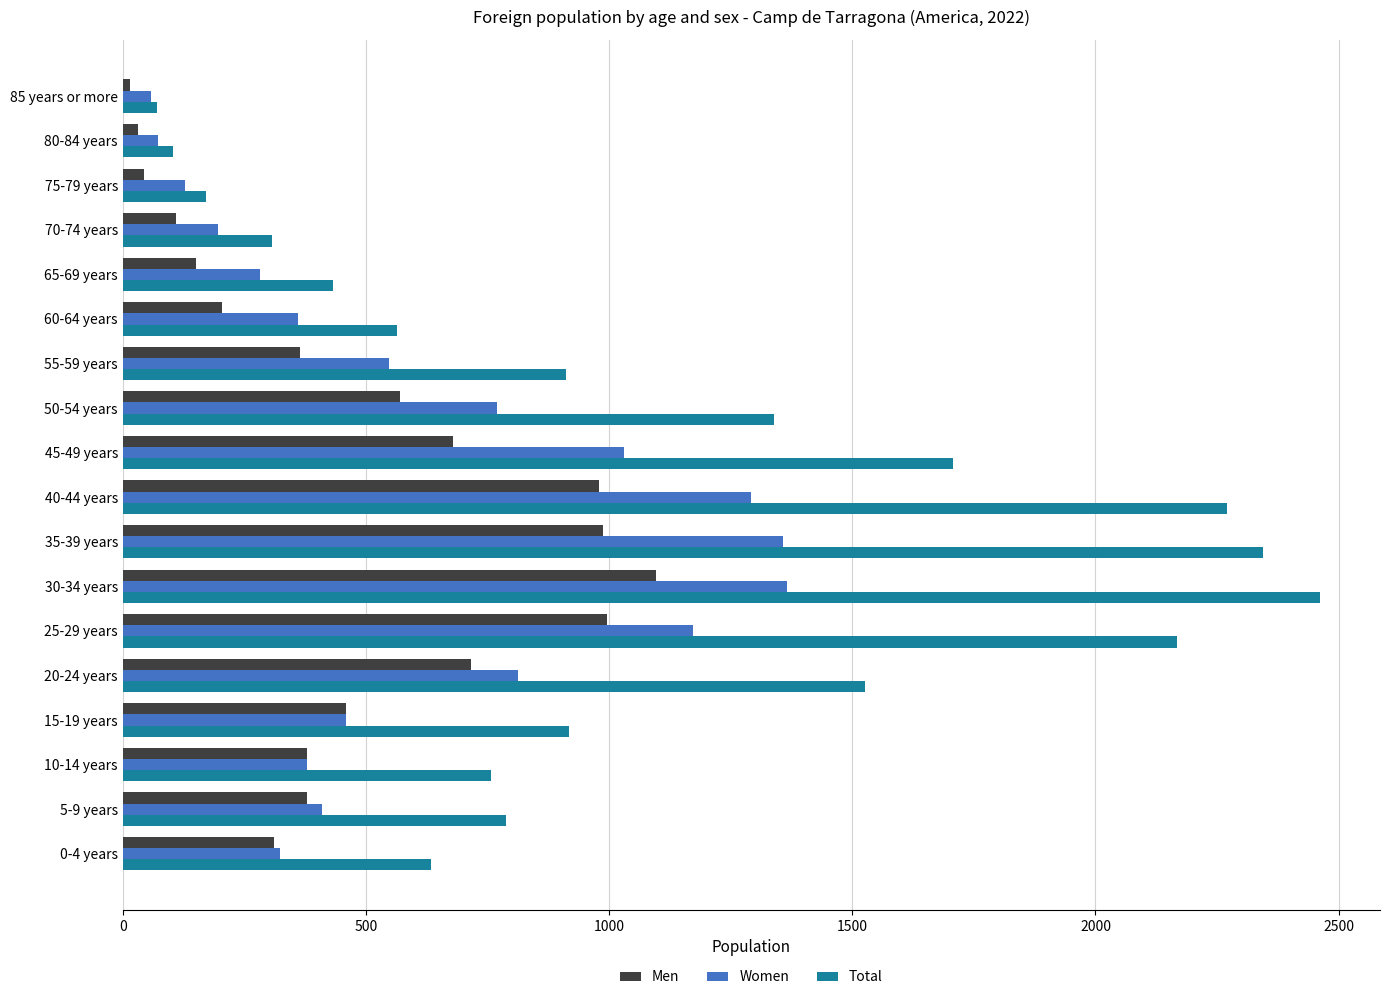

Count the number of categories in the chart.

18